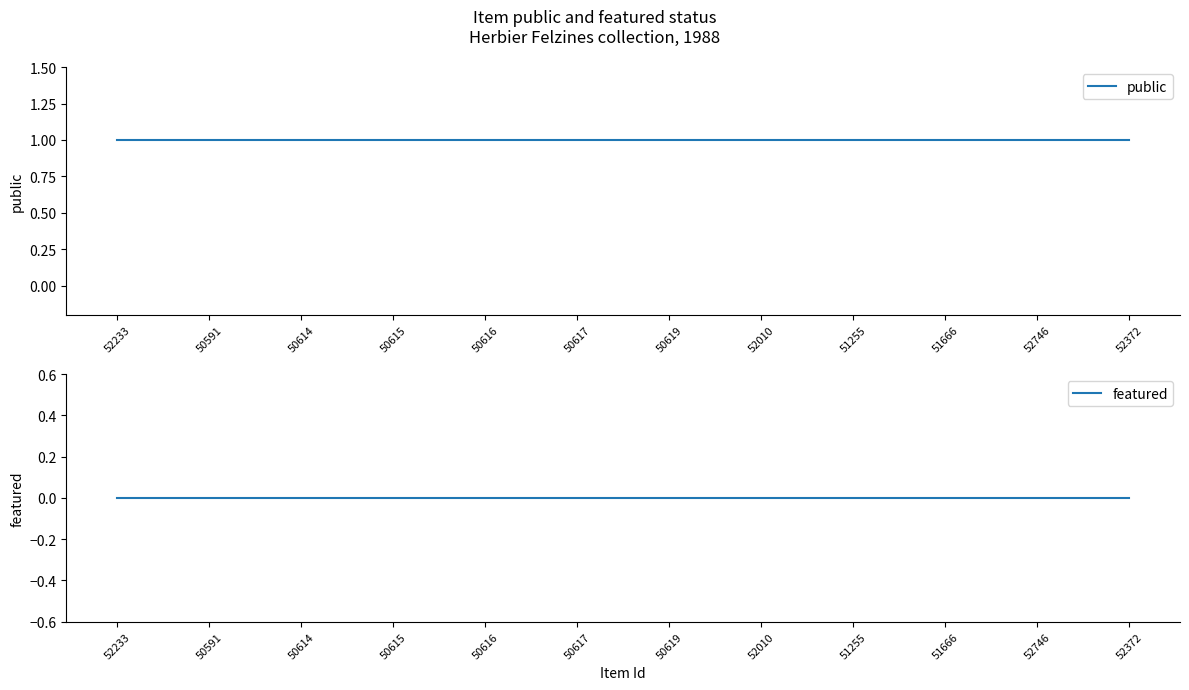

The value of public at 50591 is 1. True or false?

True